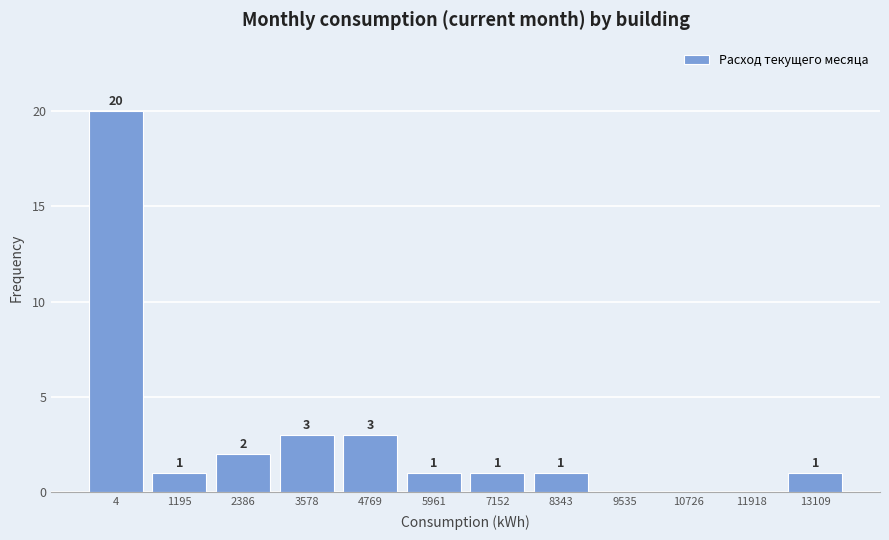

Reading left to right, what are all the values shown in this chart?

4=20	1195=1	2386=2	3578=3	4769=3	5961=1	7152=1	8343=1	9535=0	10726=0	11918=0	13109=1